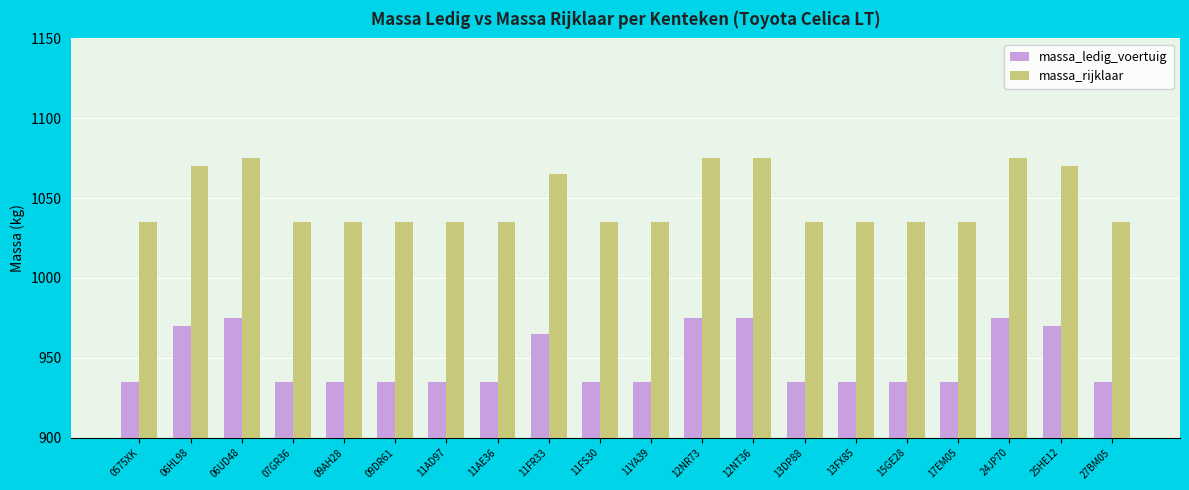

Reading left to right, transcribe all the data shown in this chart.

massa_ledig_voertuig: 935	970	975	935	935	935	935	935	965	935	935	975	975	935	935	935	935	975	970	935
massa_rijklaar: 1035	1070	1075	1035	1035	1035	1035	1035	1065	1035	1035	1075	1075	1035	1035	1035	1035	1075	1070	1035